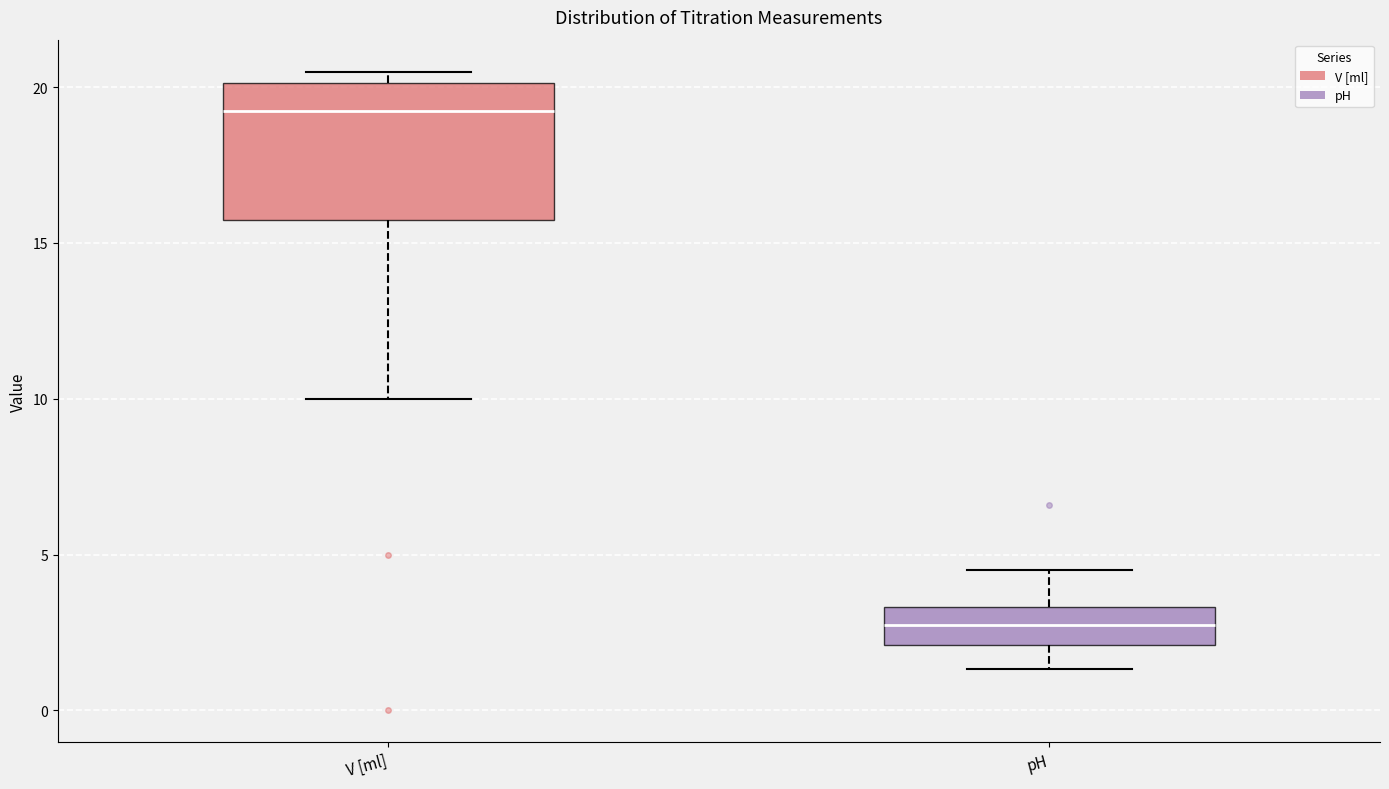

Where is the lower edge of the box for pH on the y-axis? The values are not printed on the chart, so give them approximately, as read against the axis.

2.0